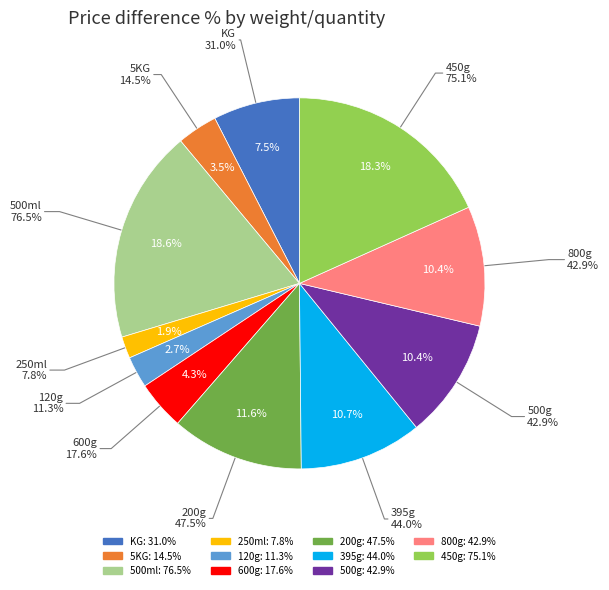

Which category has the biggest portion of the pie?

500ml